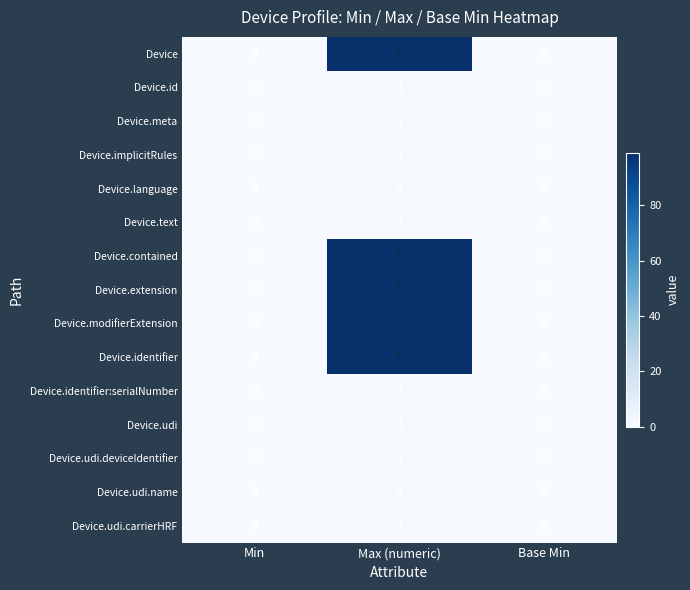

How many Device.meta values are between 0 and 1?

3